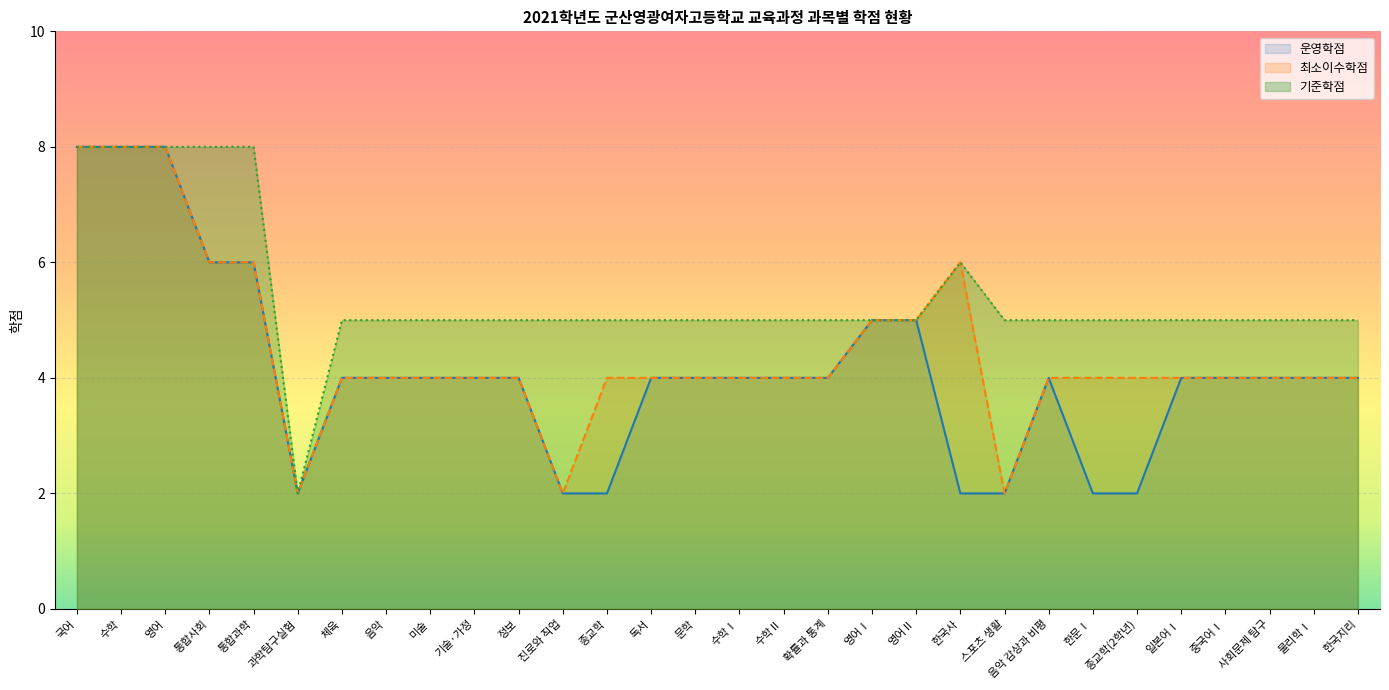

List the series in order of their overall mean, lowest first.

운영학점, 최소이수학점, 기준학점